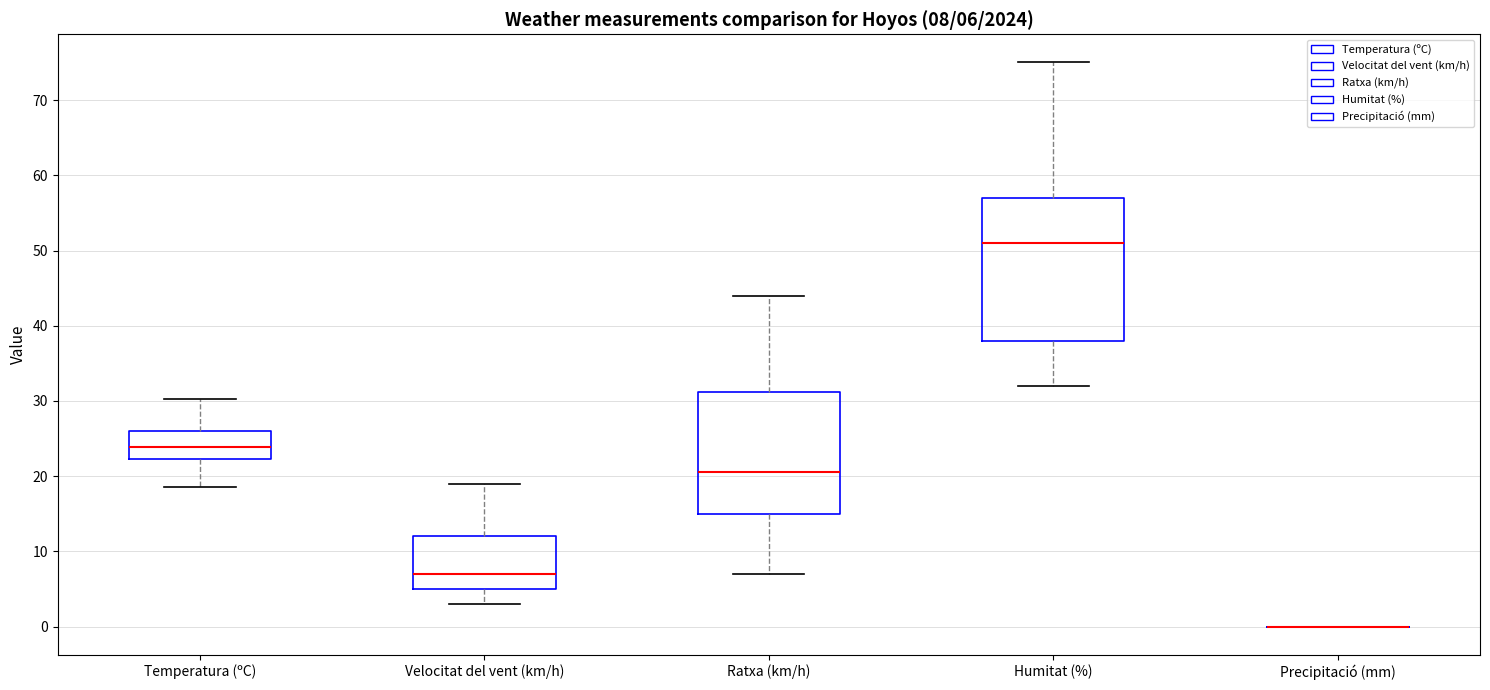

Comparing the boxes themselves (not the whiskers), which one is the tallest?

Humitat (%)